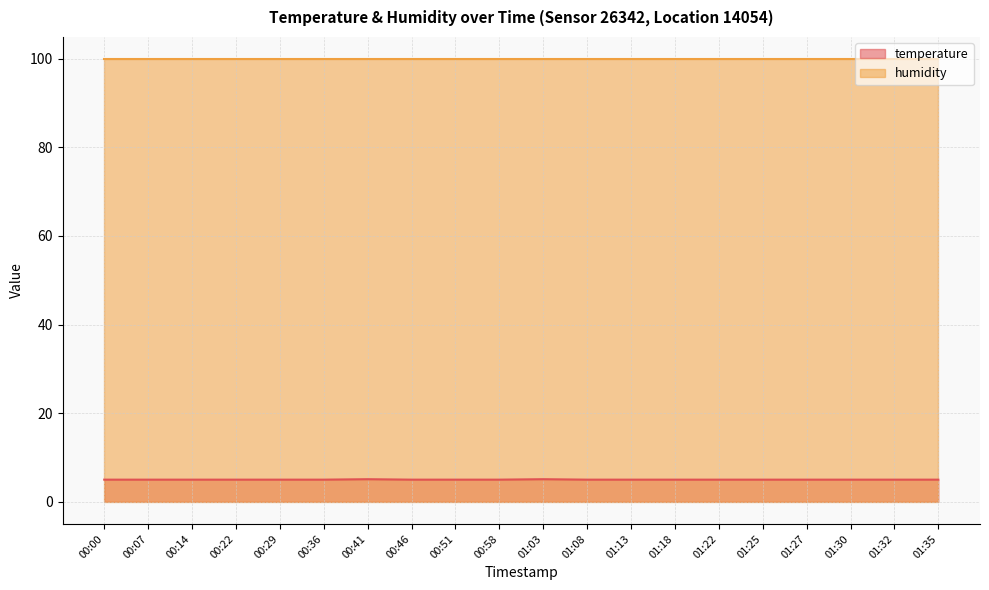

How many interior local peaks (higher than both neighbors) does the data have?

2